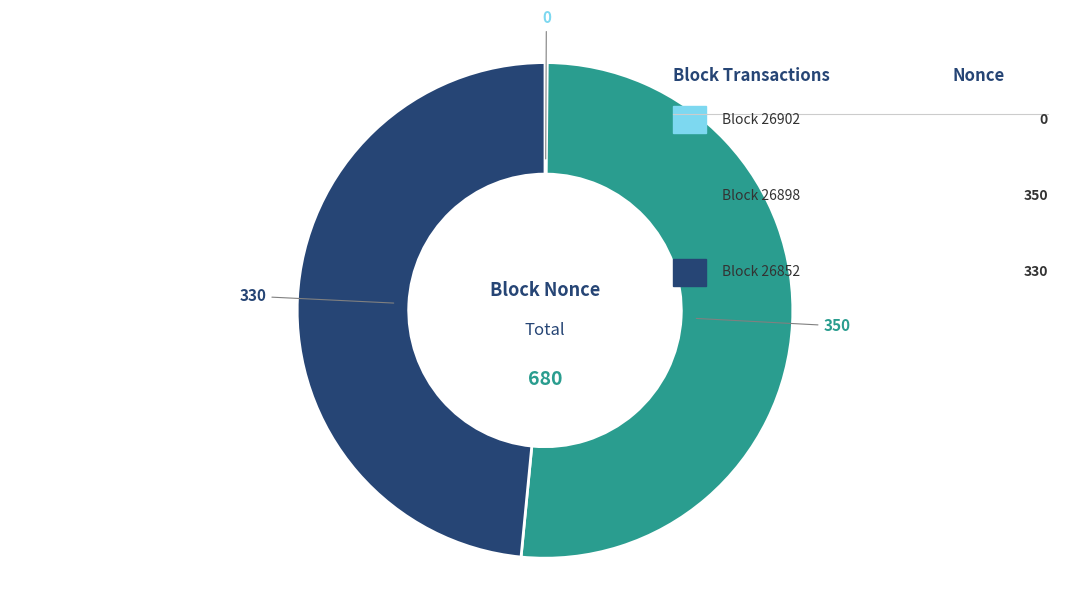

Does 26902 account for over 50% of the chart?

No